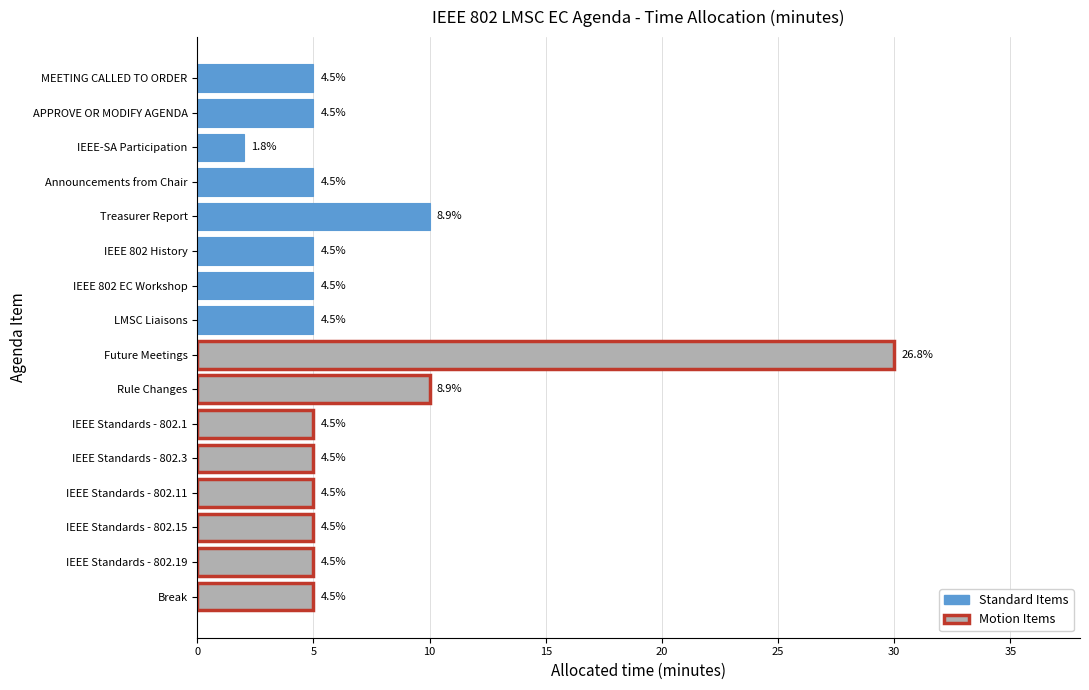

What is the value of the Standard Items bar at the 8th from the left?

5